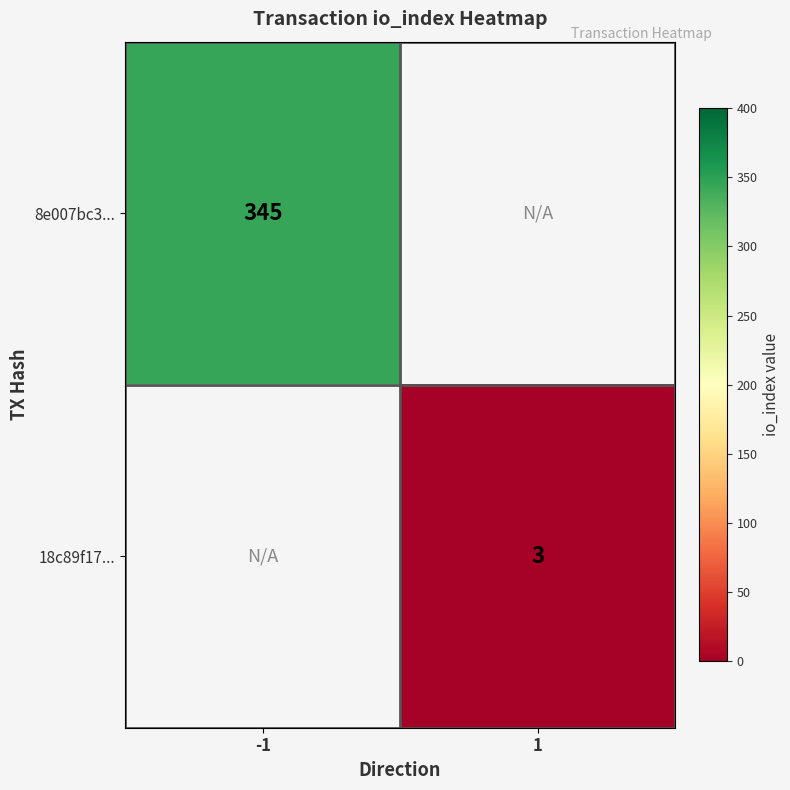

The value of 18c89f17... at 1 is 1.1. True or false?

False